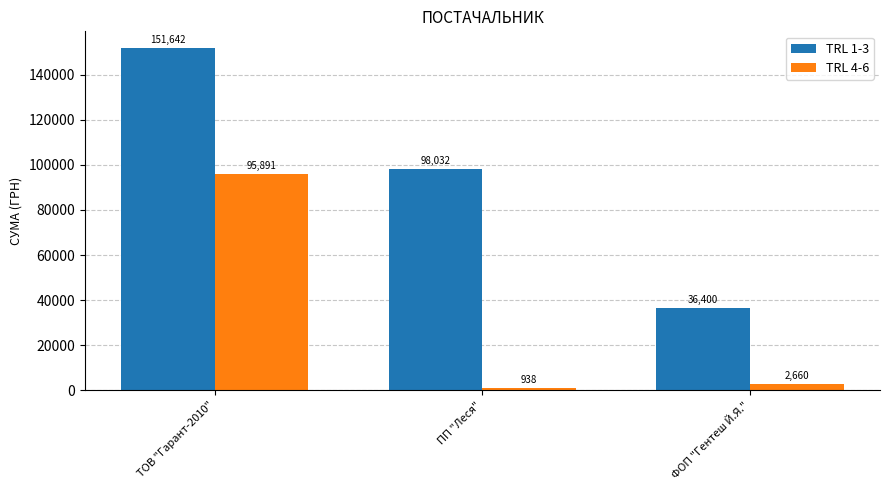

What is the label of the 2nd bar from the left?

ПП "Леся"